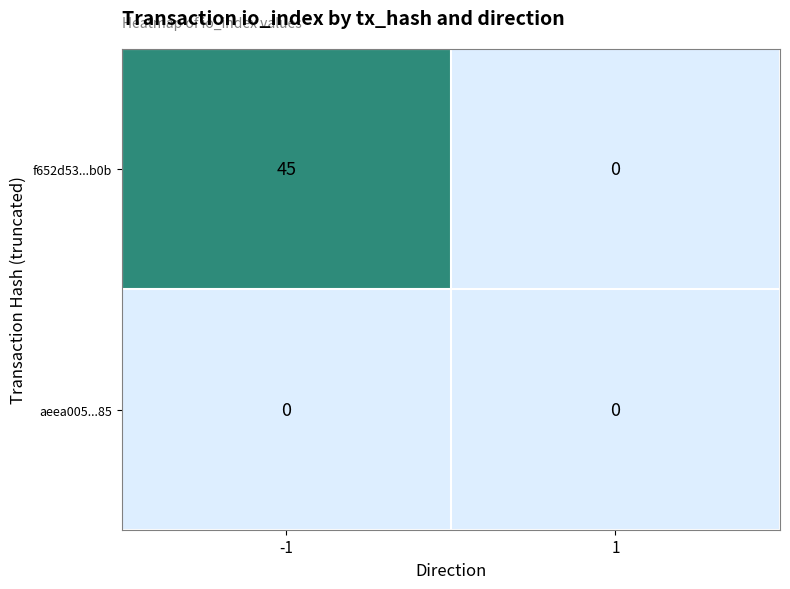

At how many categories does at least one series exceed 16?

1